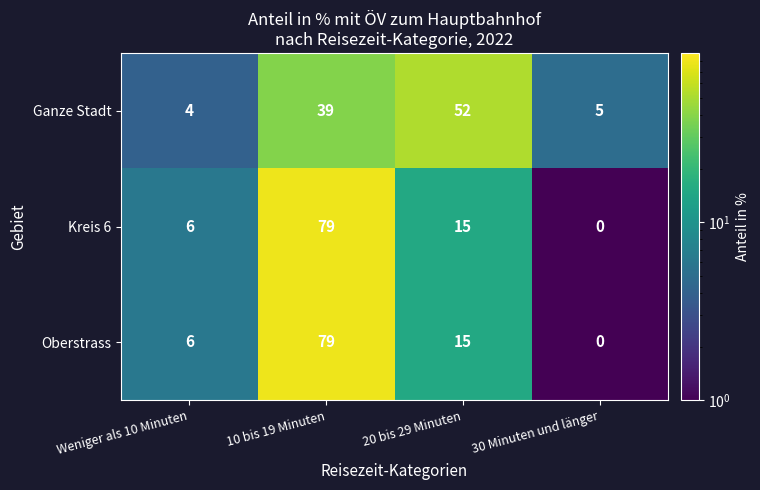

Reading left to right, extract all data points from this chart.

Ganze Stadt: 4	39	52	5
Kreis 6: 6	79	15	0
Oberstrass: 6	79	15	0